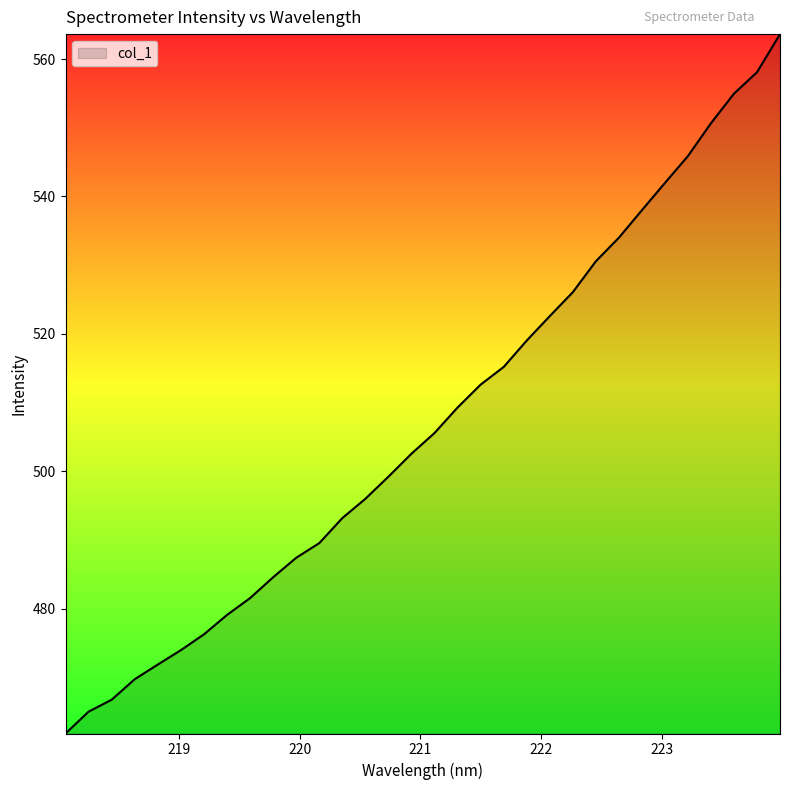

What is the smallest value displayed?

461.8